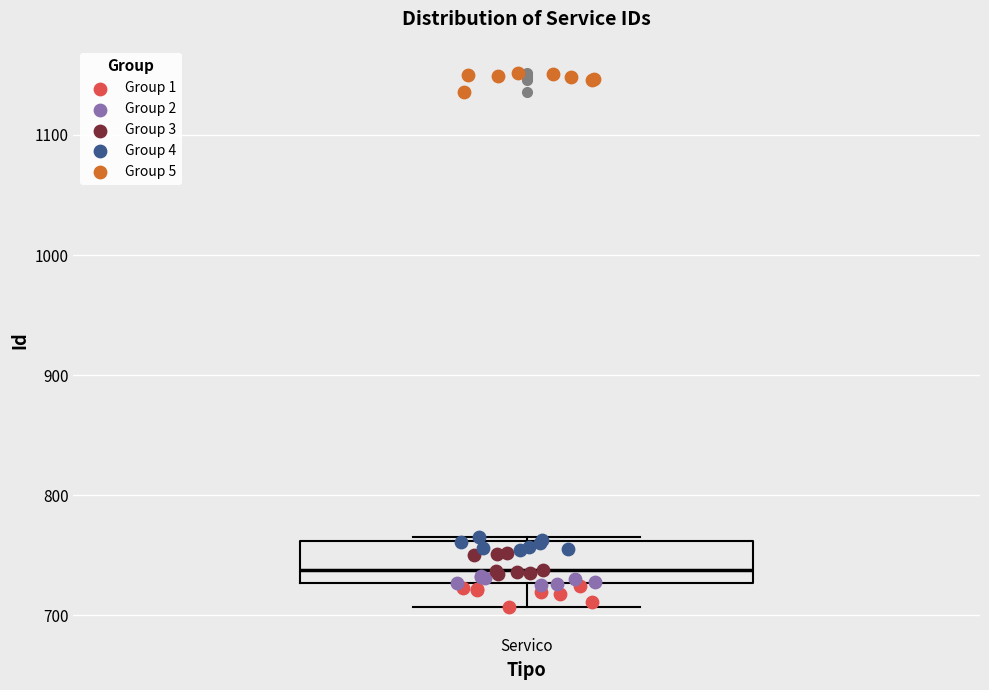

Transcribe this box plot: give where the median line is, the range the box spans, and where the two whiskers end, as read against the y-axis. The values are not printed on the chart, so give them approximately, as read against the axis.

median 740, box 730 to 760, whiskers 710 to 770